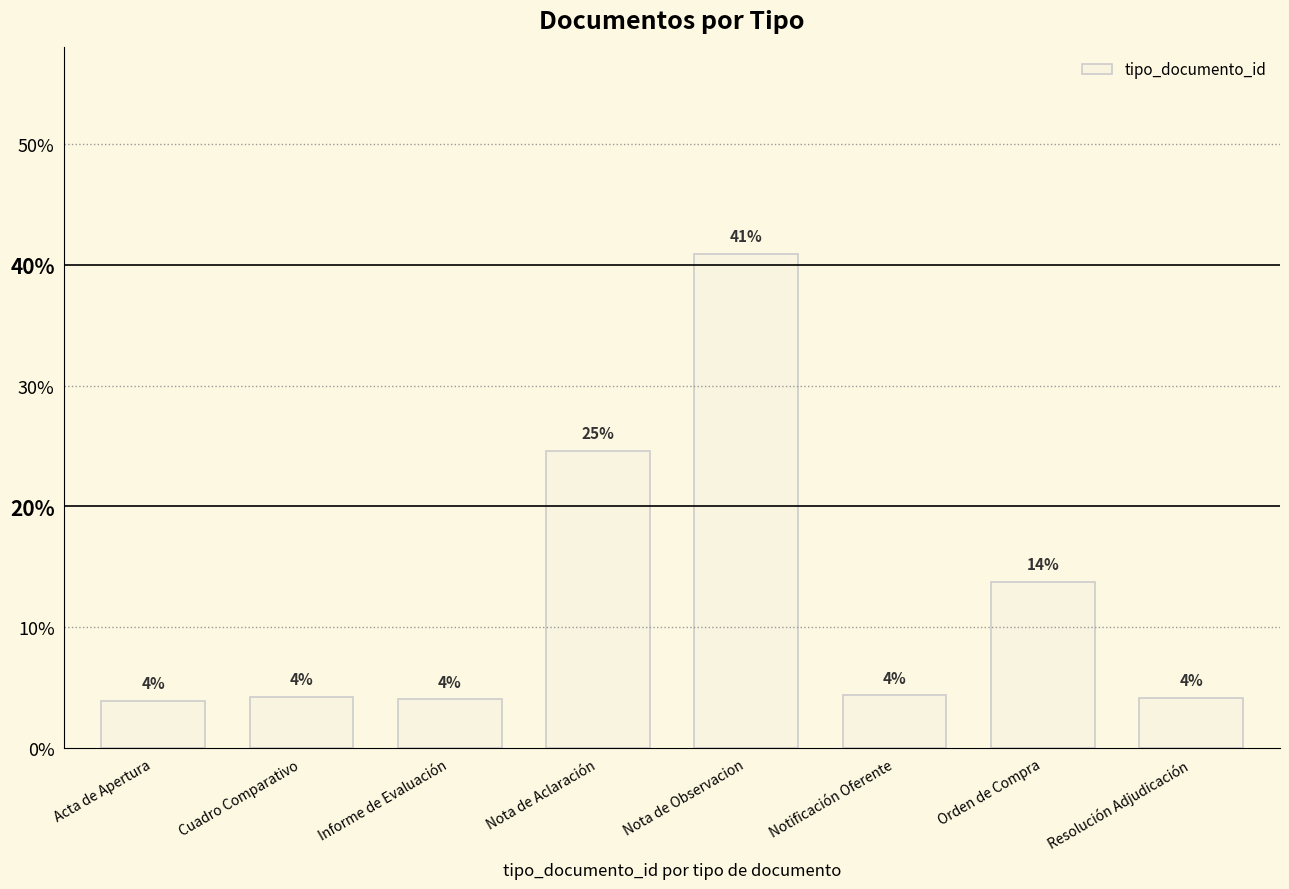

Approximately how many times larger is the value at Cuadro Comparativo compared to Orden de Compra?

0.3